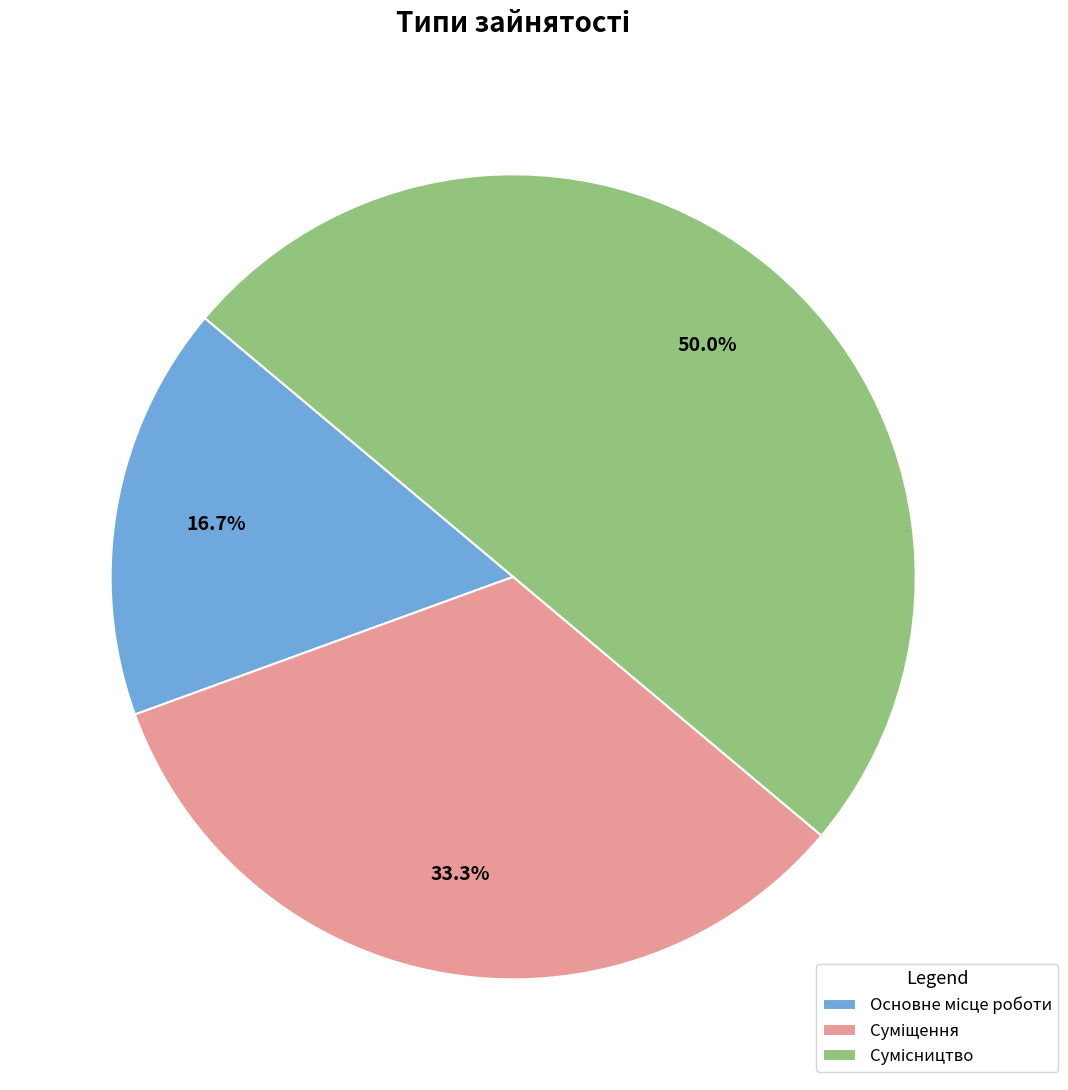

Combined, what portion of the pie is Сумісництво and Суміщення?

83.3%